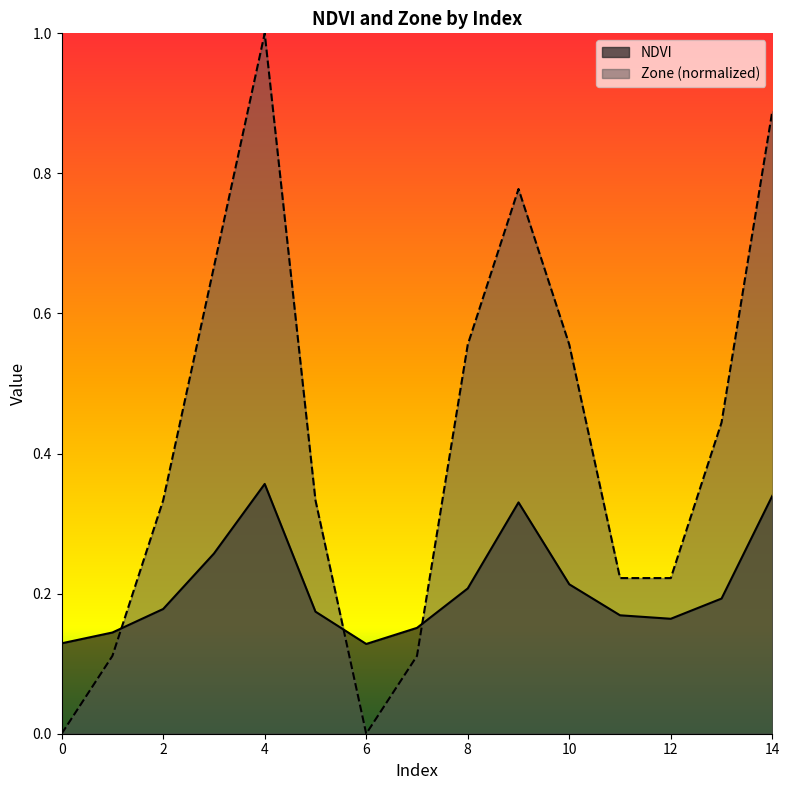

How many Zone values are between 0 and 1?

15